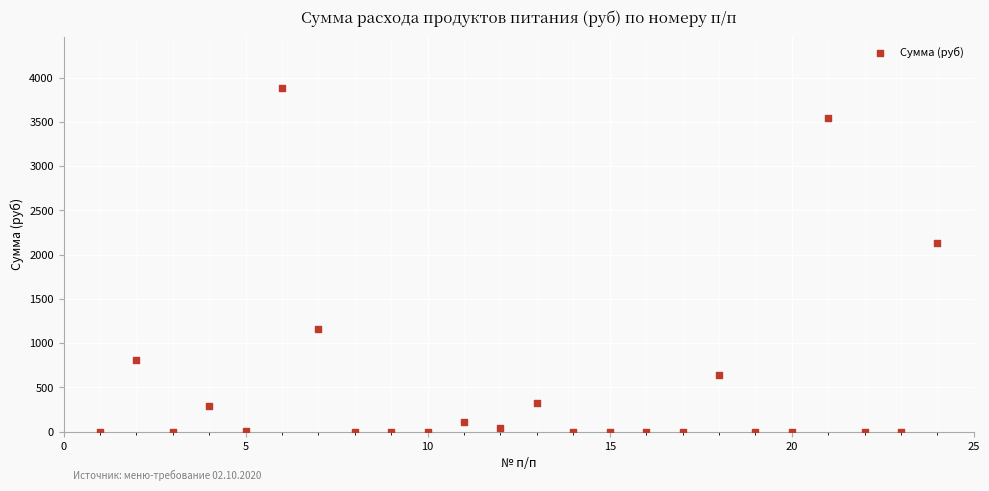

What Y value in the scatter plot is closest to 1942?

2136.0